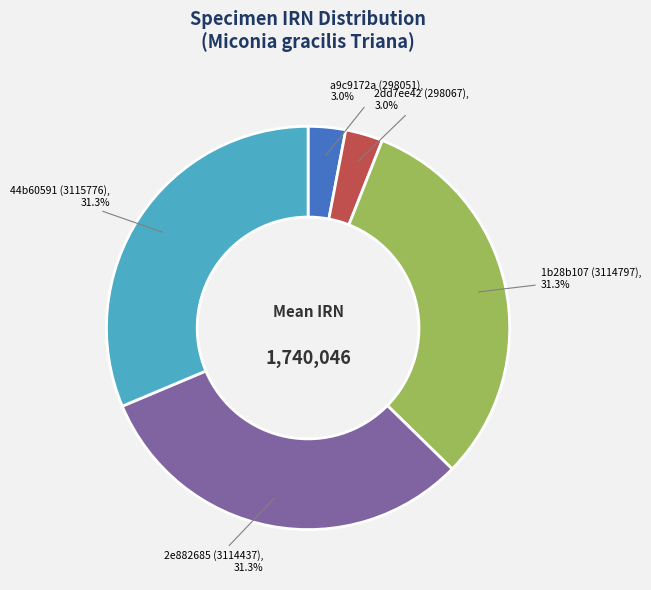

Is there a majority slice in this chart?

No